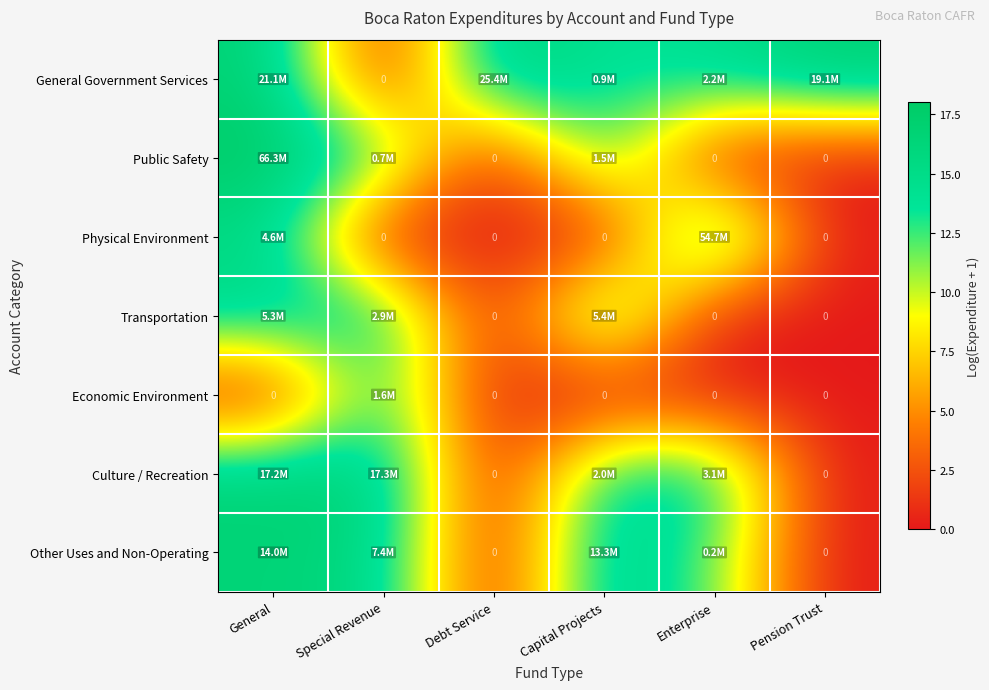

Is the value of Economic Environment at Special Revenue greater than the value of Transportation at Pension Trust?

Yes